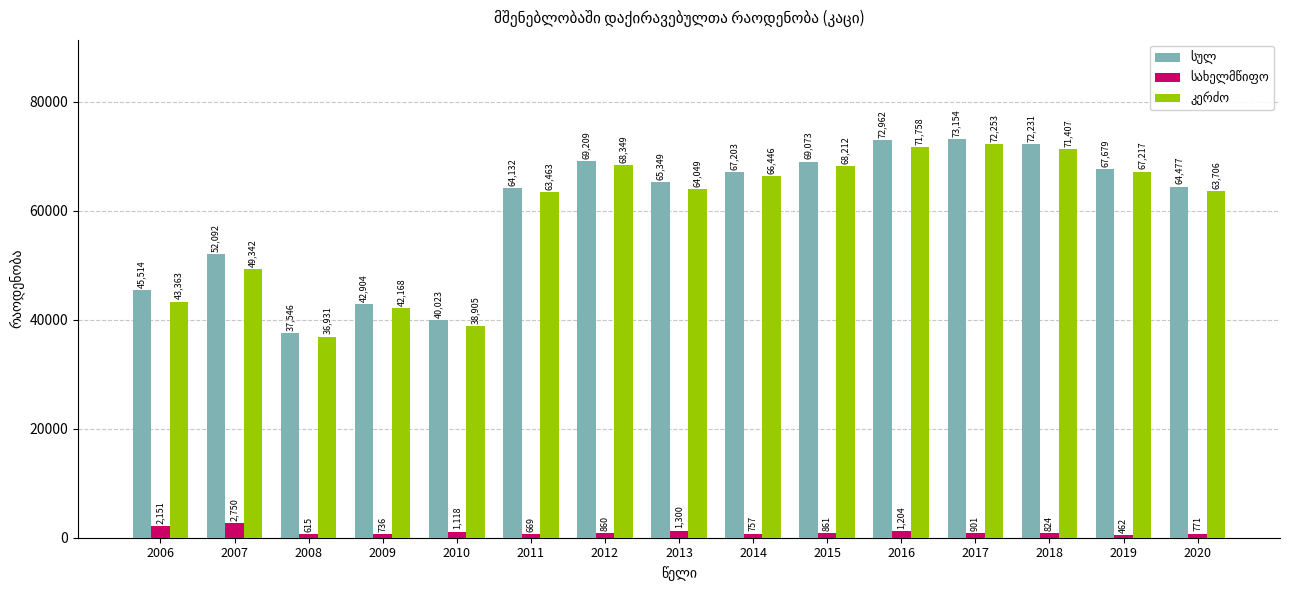

How many bars are there in total?

45